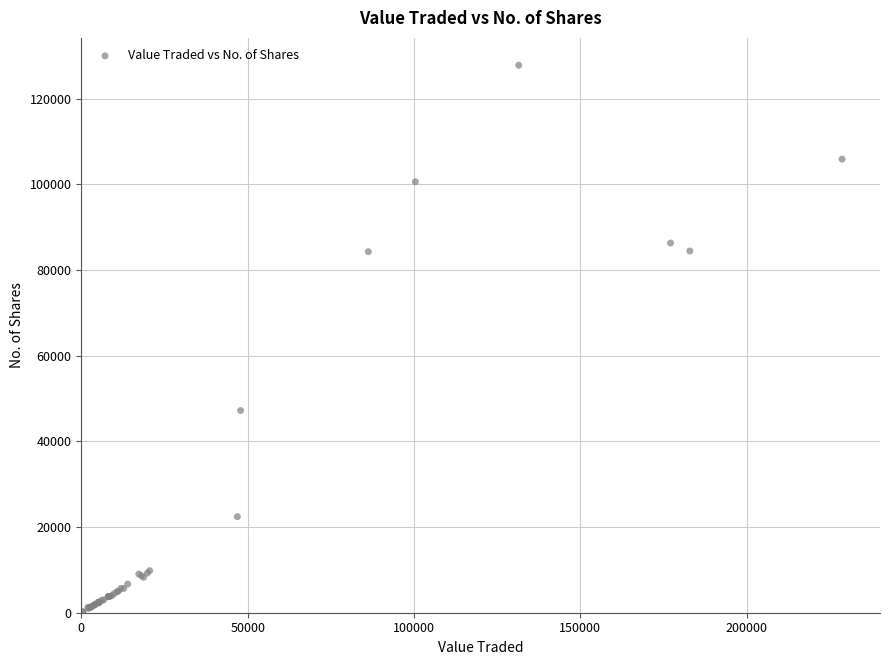

What Y value in the scatter plot is closest to 63994?

47203